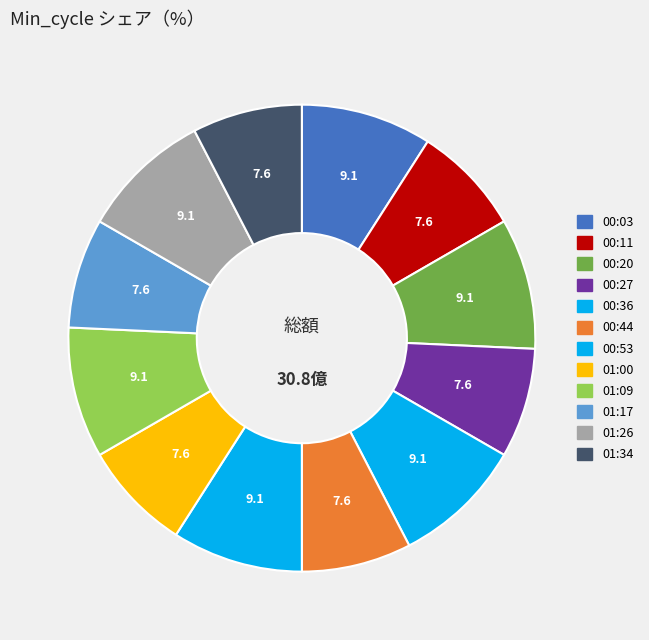

How many slices are in this pie chart?

12